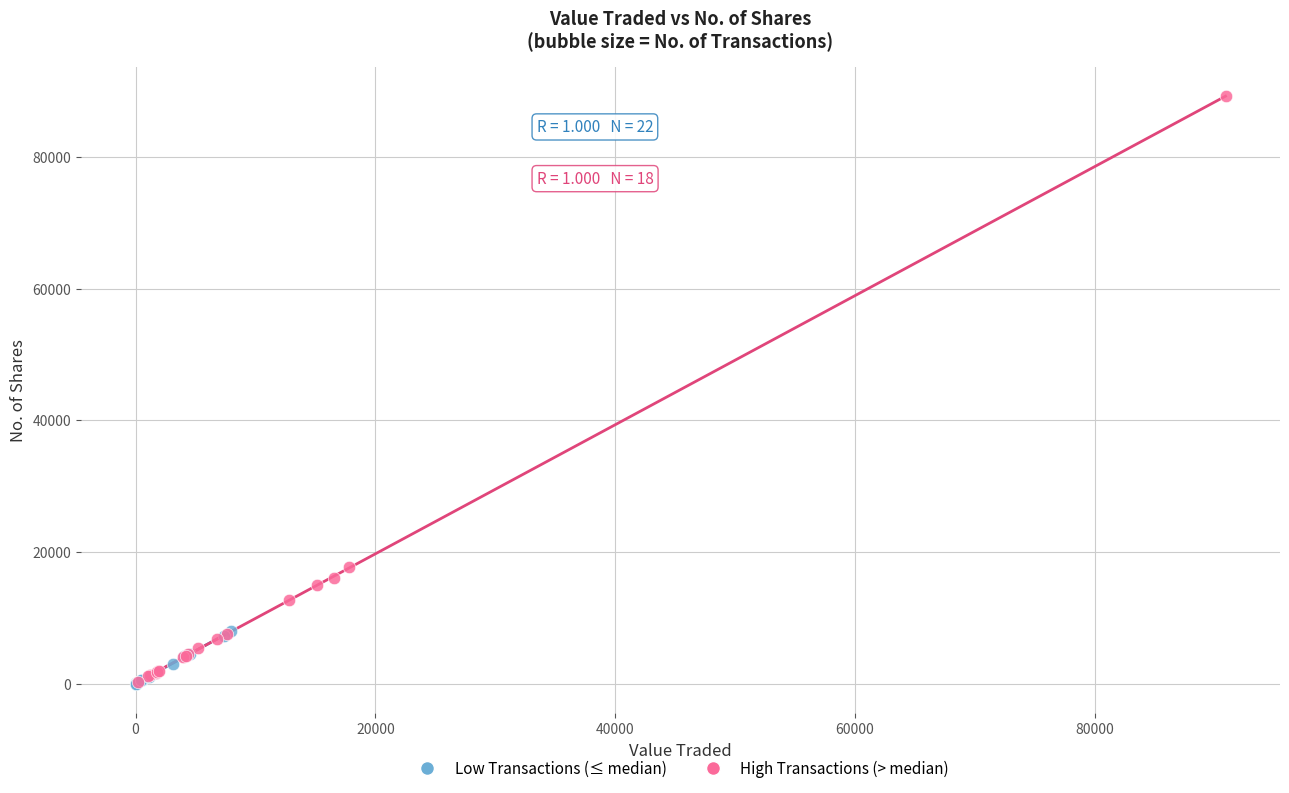

Which series has the widest spread of Y values?

High Transactions (> median)